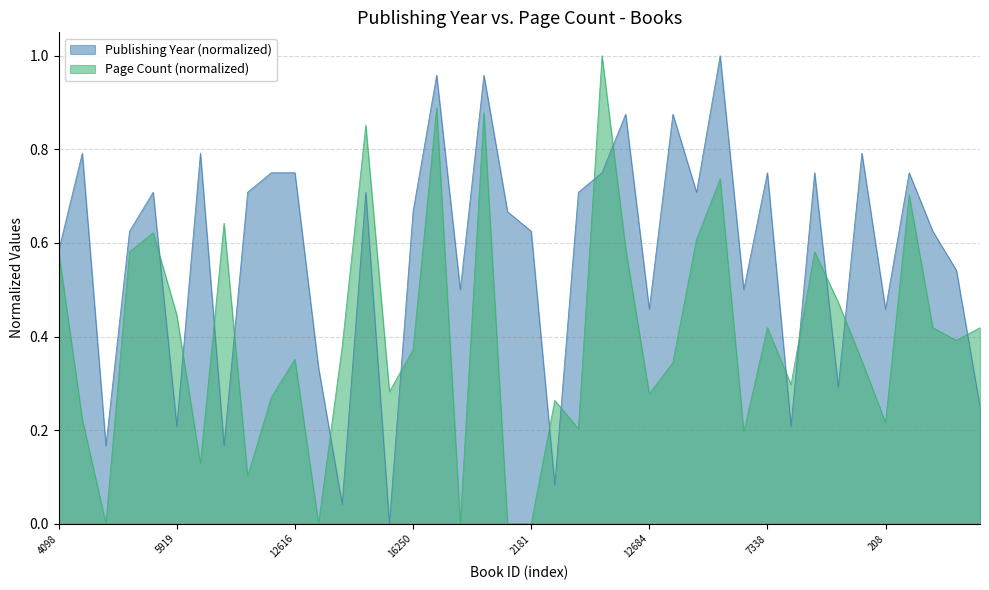

Reading left to right, extract all data points from this chart.

Publishing Year (normalized): 0.6	0.8	0.2	0.6	0.7	0.2	0.8	0.2	0.7	0.8	0.8	0.3	0.0	0.7	0.0	0.7	1.0	0.5	1.0	0.7	0.6	0.1	0.7	0.8	0.9	0.5	0.9	0.7	1.0	0.5	0.8	0.2	0.8	0.3	0.8	0.5	0.8	0.6	0.5	0.2
Page Count (normalized): 0.6	0.2	0.0	0.6	0.6	0.4	0.1	0.6	0.1	0.3	0.4	0.0	0.4	0.9	0.3	0.4	0.9	0.0	0.9	0.0	0.0	0.3	0.2	1.0	0.6	0.3	0.3	0.6	0.7	0.2	0.4	0.3	0.6	0.5	0.3	0.2	0.7	0.4	0.4	0.4